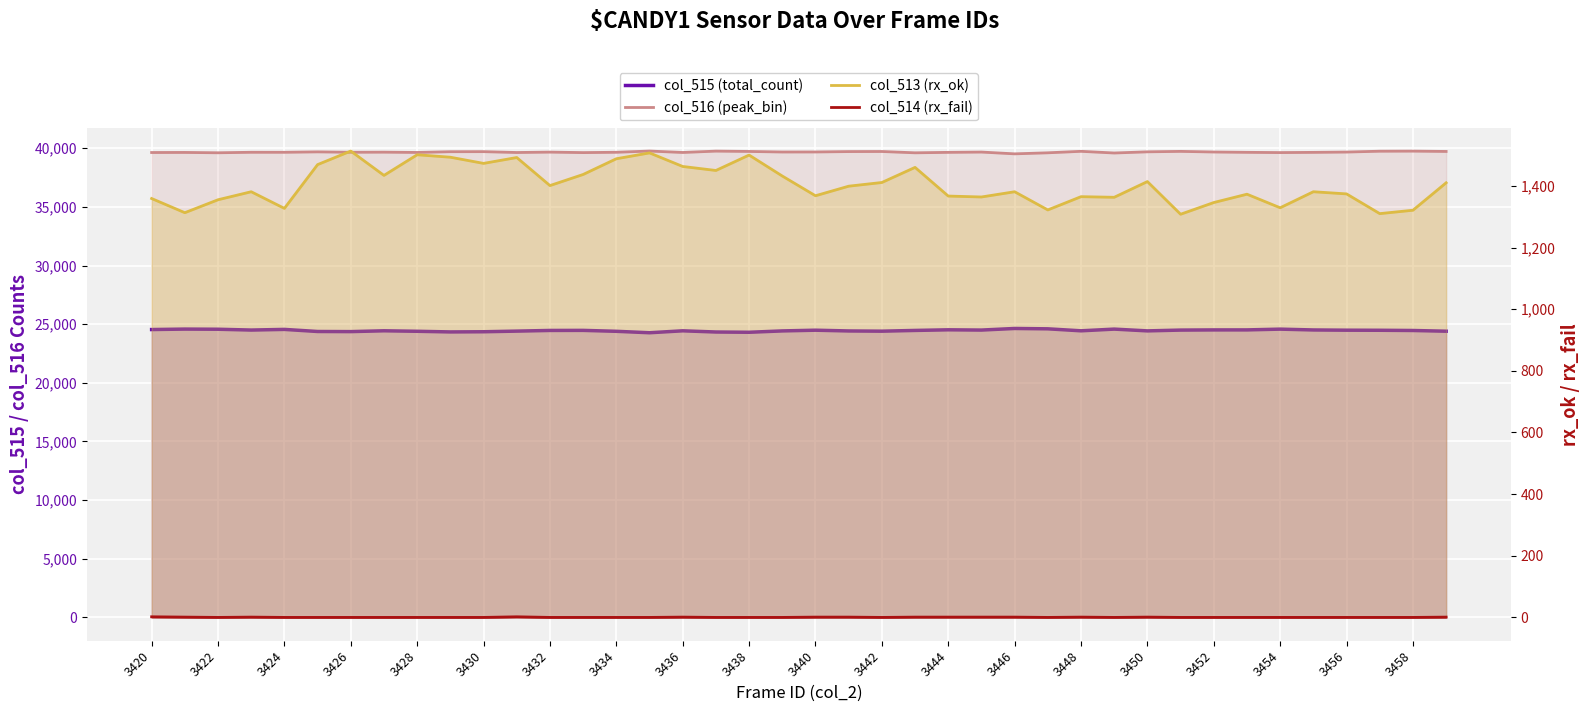

Rank the categories by col_516 (peak_bin) value from highest to lowest.

3435, 3437, 3458, 3457, 3448, 3451, 3438, 3459, 3442, 3441, 3430, 3429, 3450, 3425, 3440, 3439, 3452, 3456, 3445, 3432, 3427, 3426, 3423, 3434, 3424, 3453, 3444, 3455, 3421, 3428, 3436, 3431, 3420, 3454, 3433, 3422, 3447, 3443, 3449, 3446